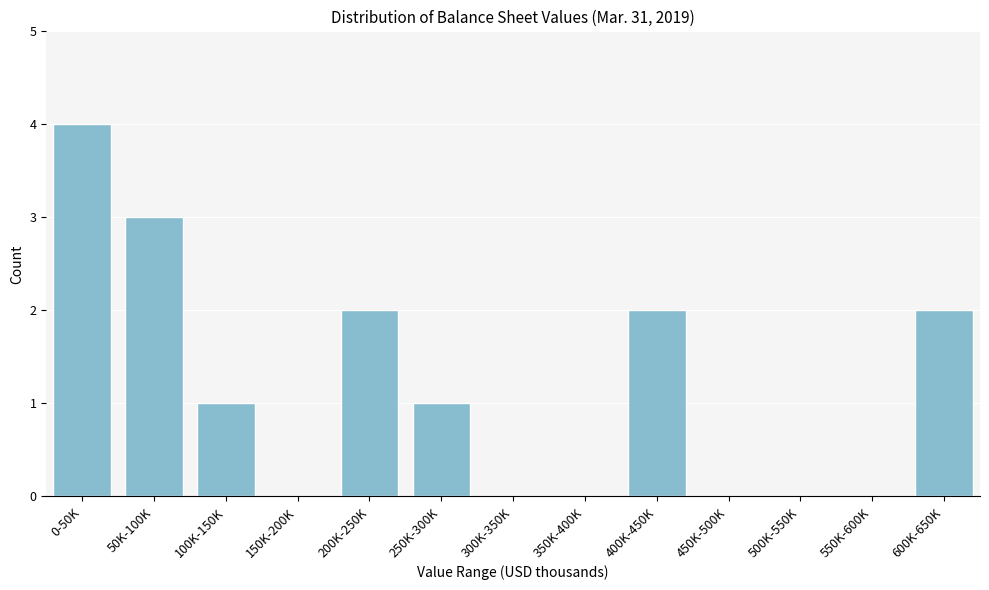

Reading right to left, list all the values displayed in this chart.

600K-650K=2	550K-600K=0	500K-550K=0	450K-500K=0	400K-450K=2	350K-400K=0	300K-350K=0	250K-300K=1	200K-250K=2	150K-200K=0	100K-150K=1	50K-100K=3	0-50K=4